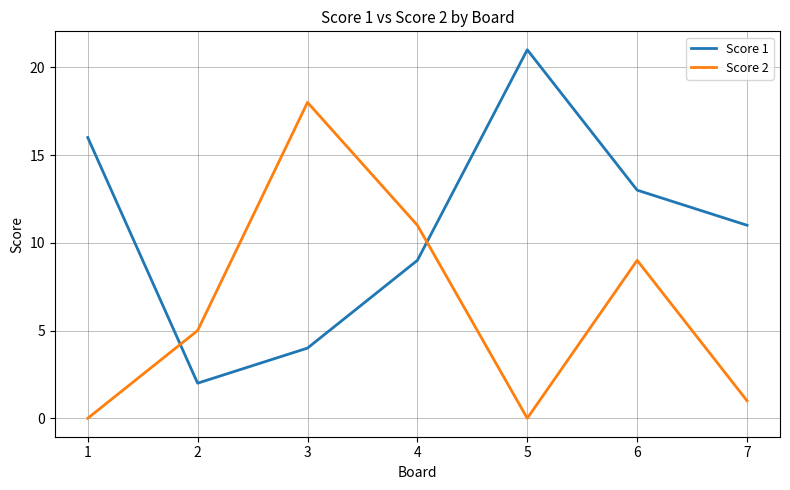

Which series has the largest total across all categories?

Score 1